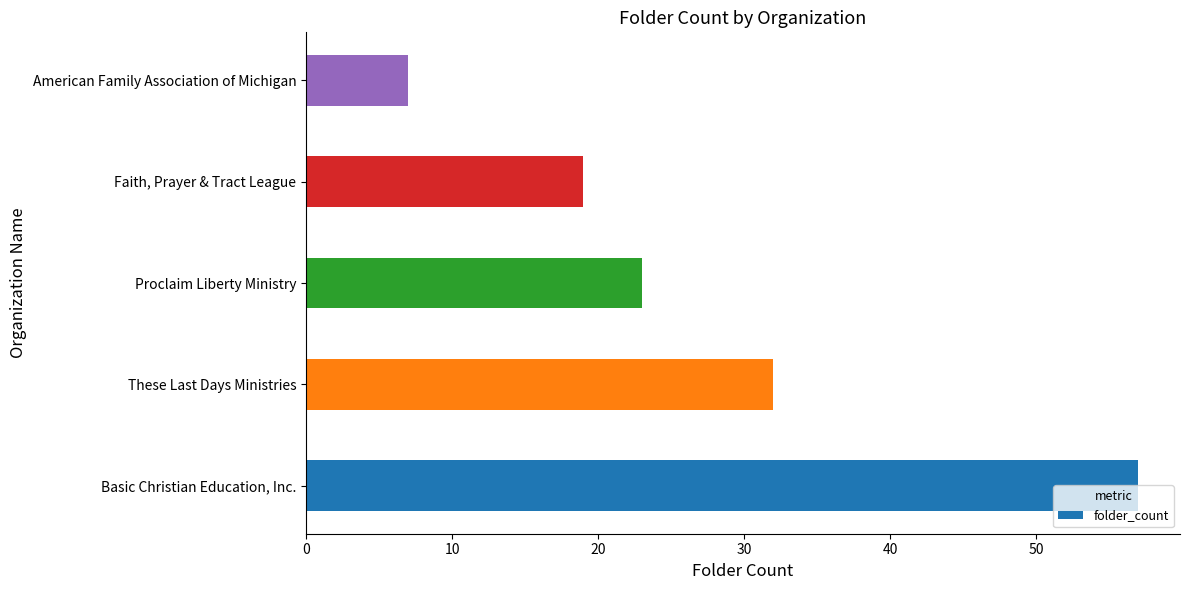

What is the minimum value shown in the chart?

7